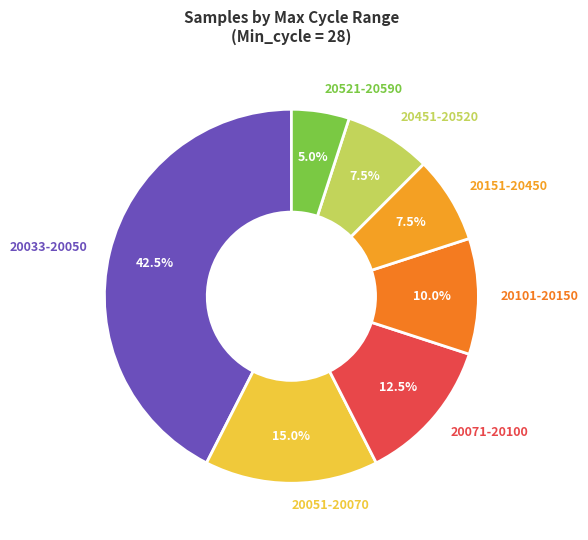

Between 20051-20070 and 20451-20520, which is larger?

20051-20070